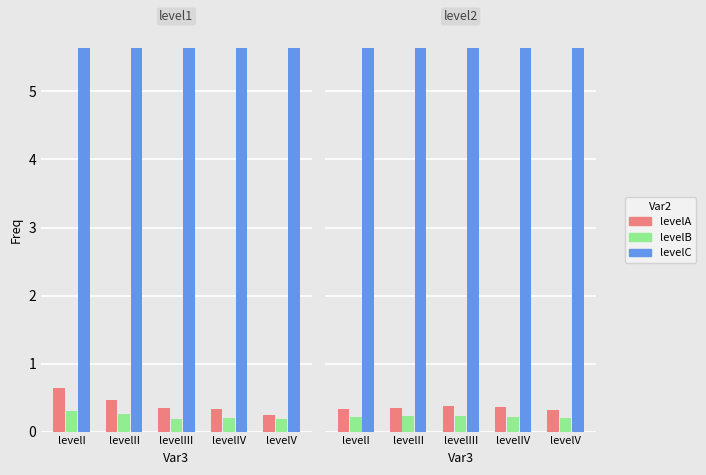

Which category has the highest value across all series?

levelI